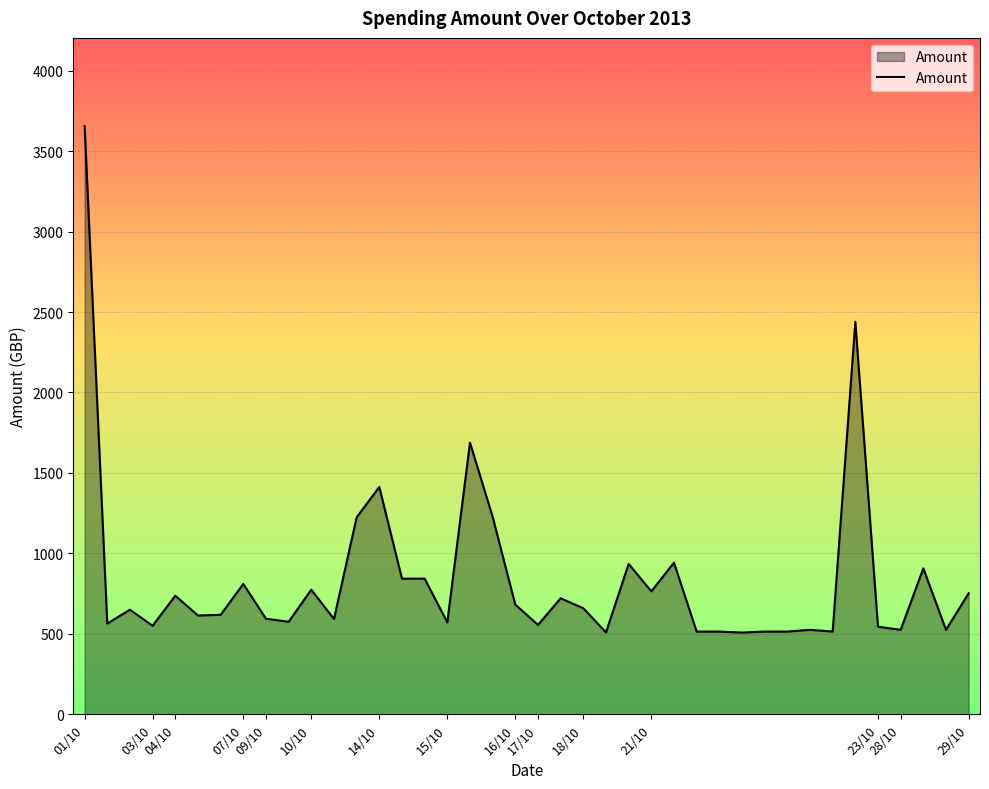

What is the difference between the maximum and minimum values?

3147.5